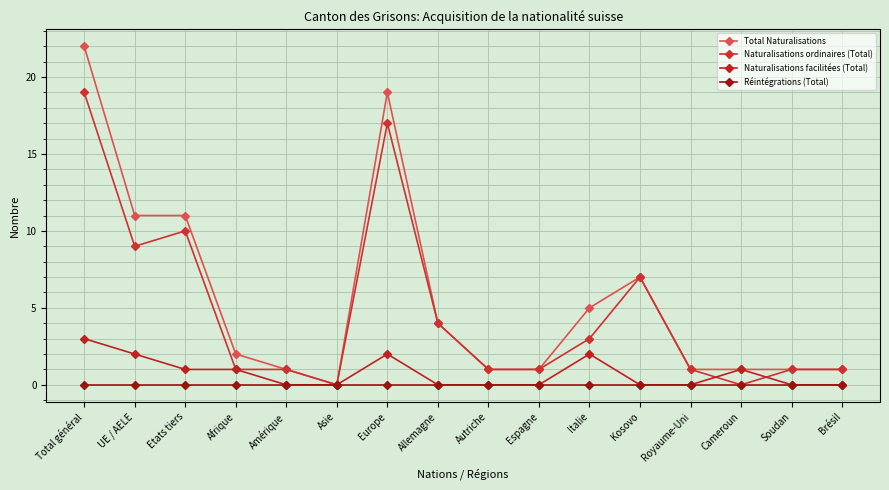

Reading left to right, transcribe all the data shown in this chart.

Total Naturalisations: 22	11	11	2	1	0	19	4	1	1	5	7	1	1	1	1
Naturalisations ordinaires (Total): 19	9	10	1	1	0	17	4	1	1	3	7	1	0	1	1
Naturalisations facilitées (Total): 3	2	1	1	0	0	2	0	0	0	2	0	0	1	0	0
Réintégrations (Total): 0	0	0	0	0	0	0	0	0	0	0	0	0	0	0	0